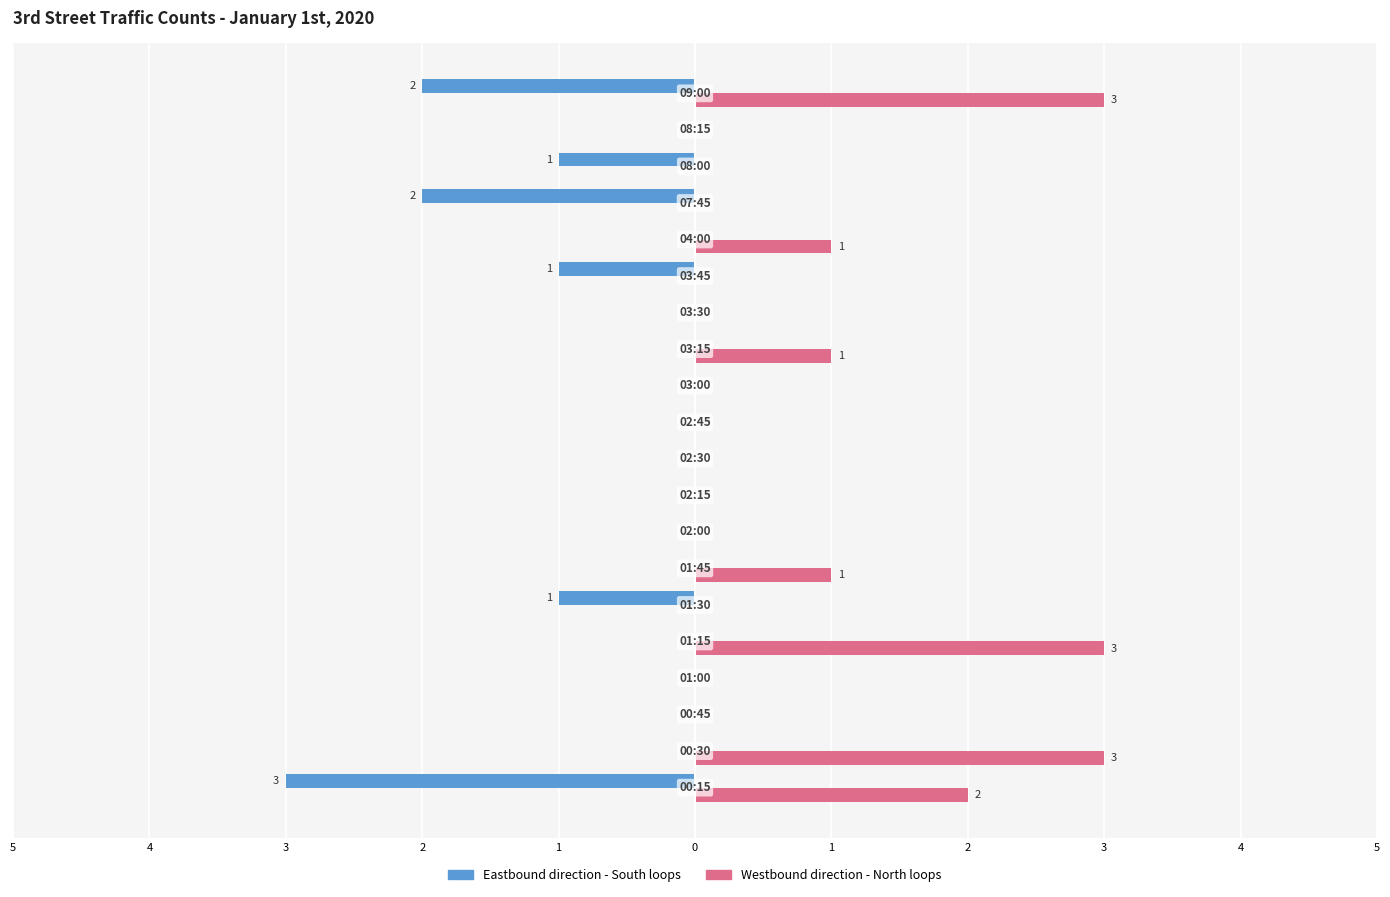

What are all the series names shown in the legend?

Eastbound direction - South loops, Westbound direction - North loops